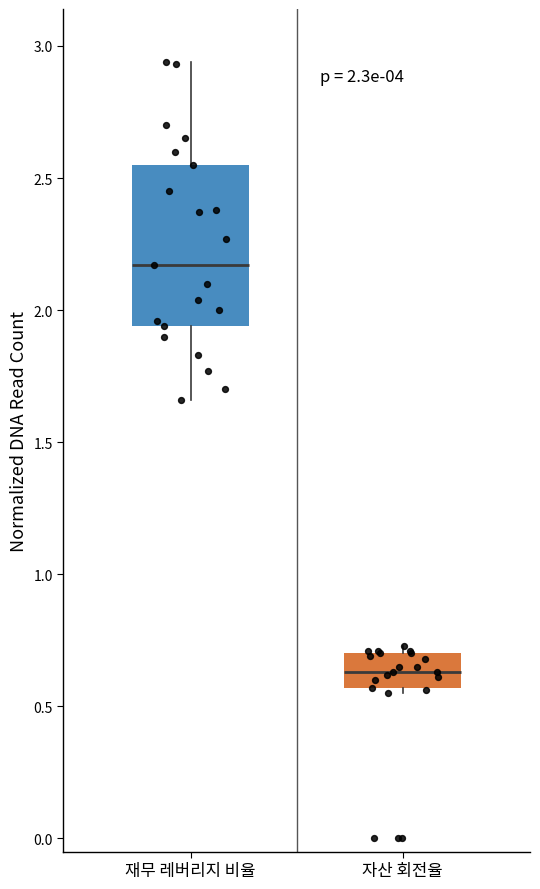

Which box's median line is the highest?

재무 레버리지 비율